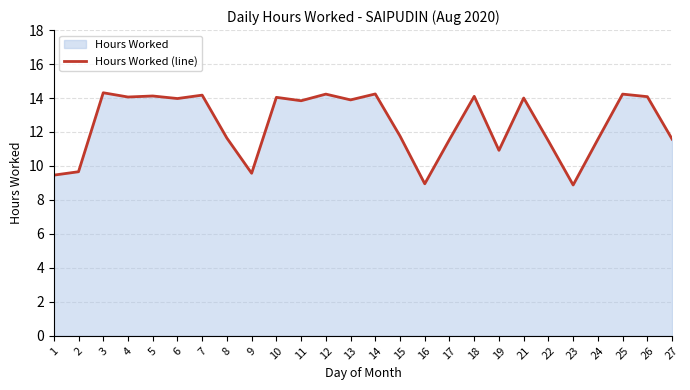

Reading left to right, list all the values displayed in this chart.

1=9.5	2=9.7	3=14.3	4=14.1	5=14.1	6=14.0	7=14.2	8=11.6	9=9.6	10=14.0	11=13.8	12=14.2	13=13.9	14=14.2	15=11.8	16=8.9	17=11.6	18=14.1	19=10.9	21=14.0	22=11.5	23=8.9	24=11.6	25=14.2	26=14.1	27=11.6